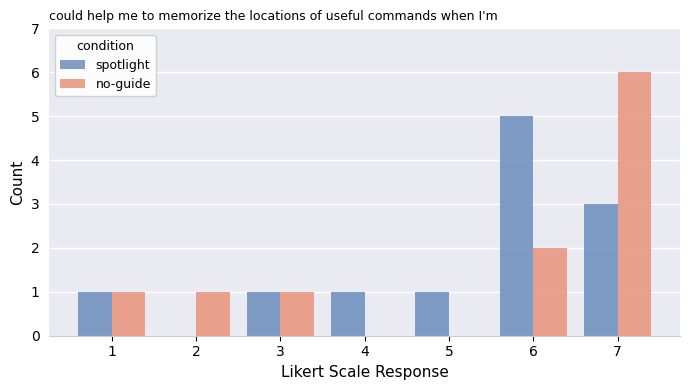

Which series has the widest spread of values?

no-guide